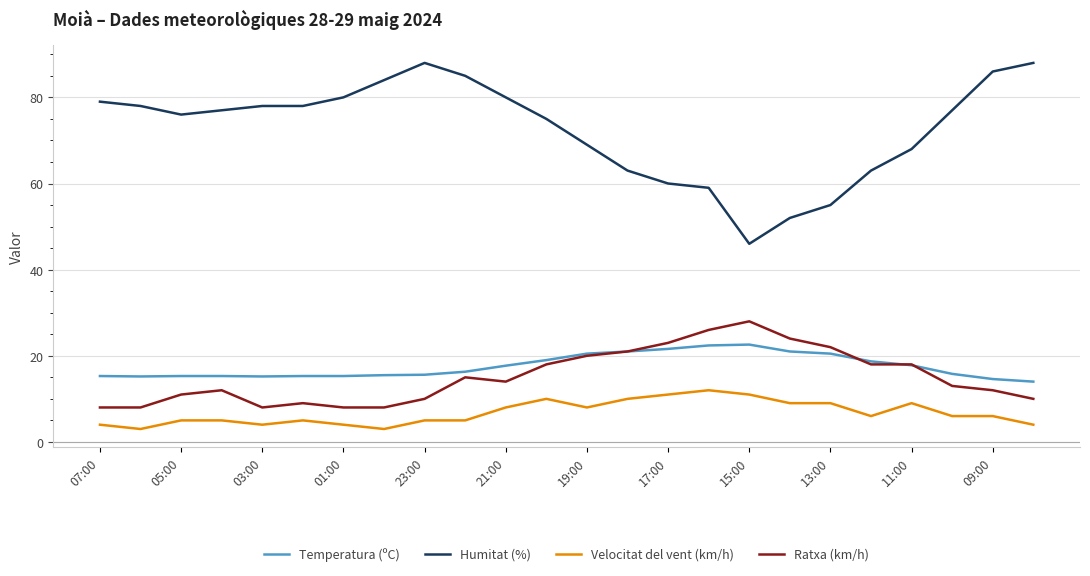

True or false: Humitat (%) and Ratxa (km/h) intersect in this chart.

False